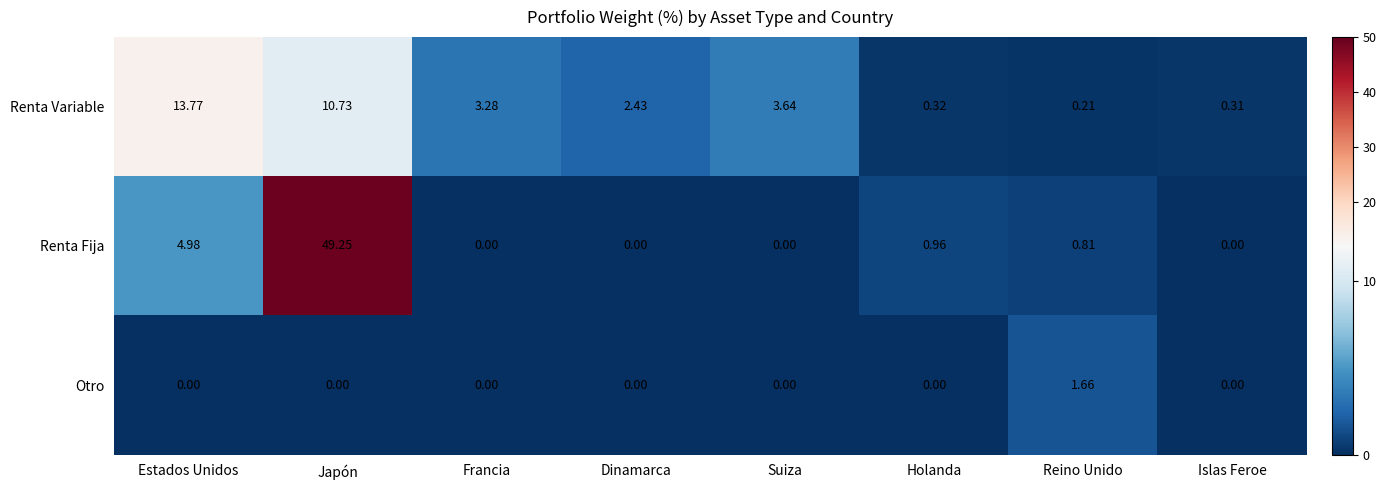

At which category does the chart reach its peak across all series?

Japón